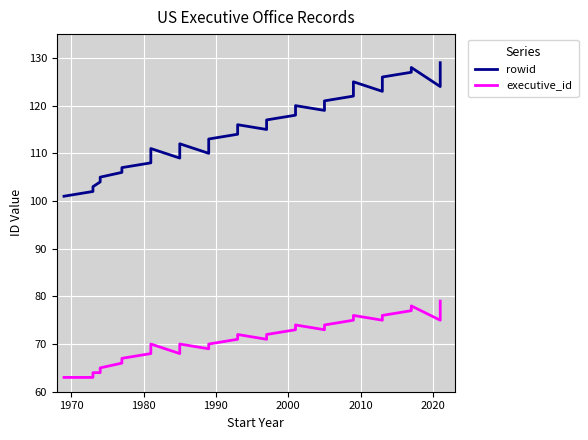

Which series has the largest total across all categories?

rowid